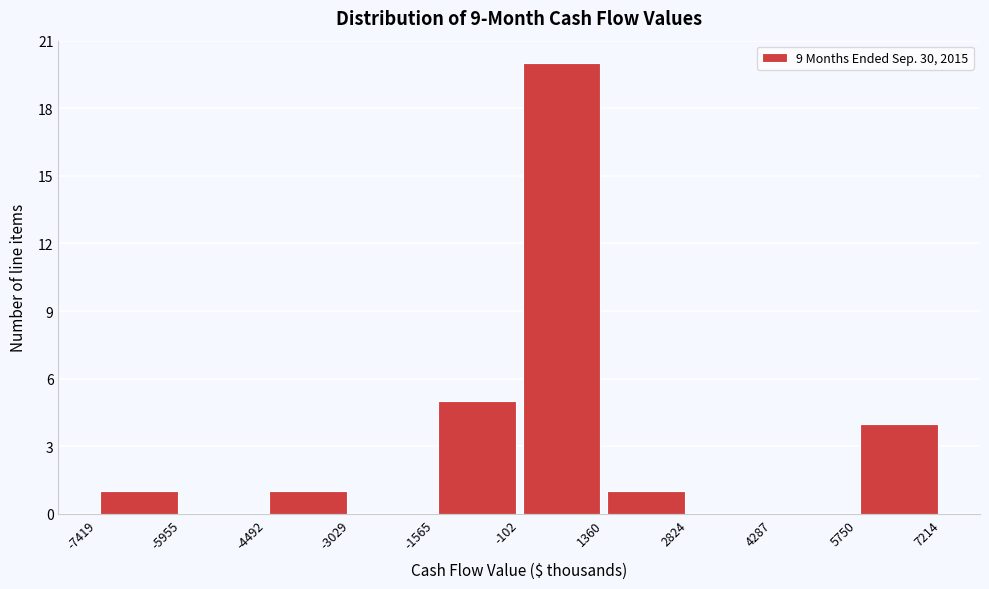

Reading left to right, list every bar in this chart as the range it spans on the x-axis followed by its height. The values are not printed on the chart, so give them approximately, as read against the axis.

-7419 to -5955: 1
-5955 to -4492: 0
-4492 to -3029: 1
-3029 to -1565: 0
-1565 to -102: 5
-102 to 1360: 20
1360 to 2824: 1
2824 to 4287: 0
4287 to 5750: 0
5750 to 7214: 4